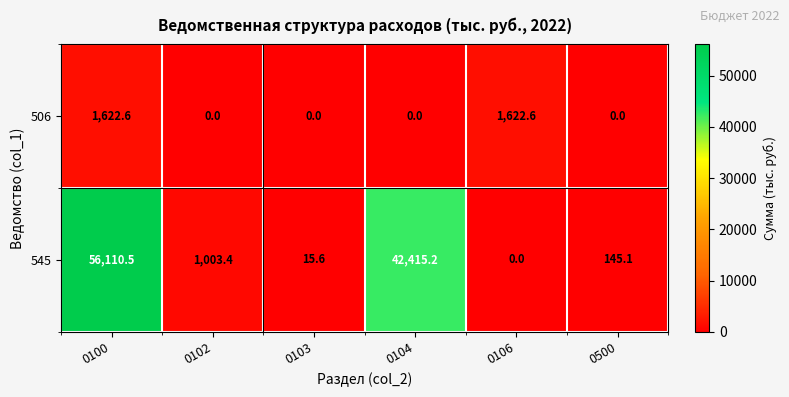

Which category has the highest value across all series?

0100